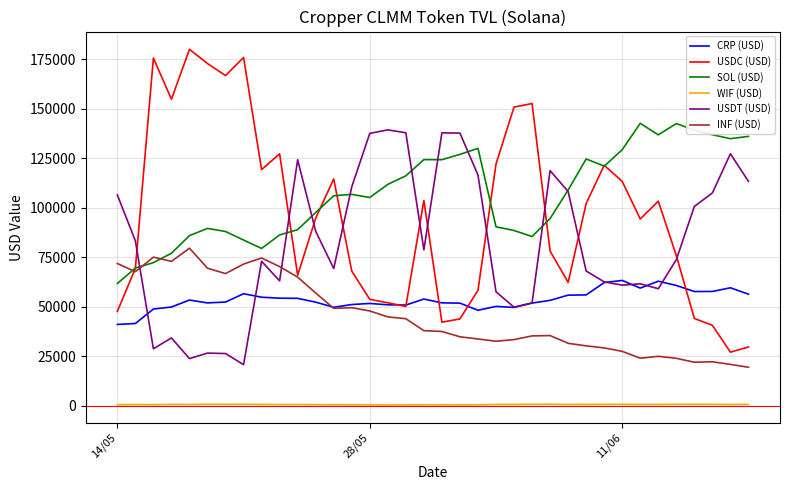

Which series has the largest total across all categories?

SOL (USD)